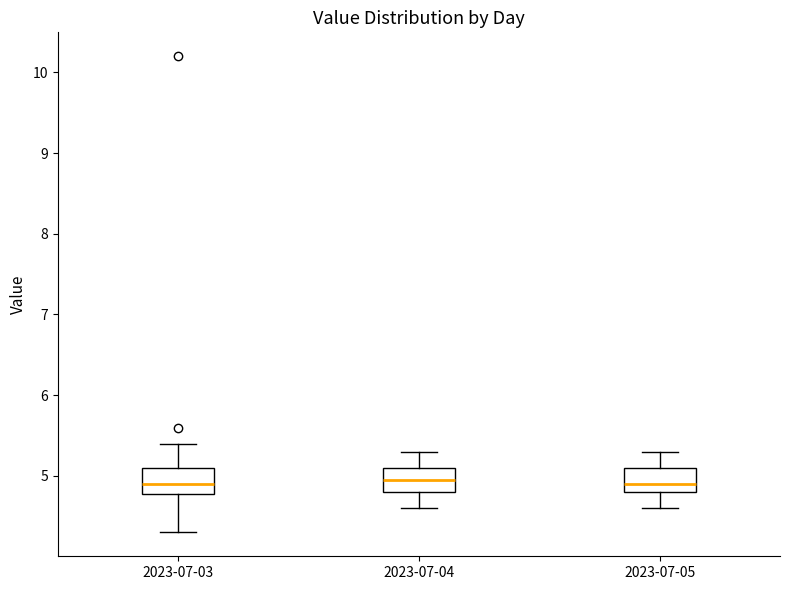

Reading left to right, transcribe this box plot: for each box, give where its median line is, the range the box spans, and where its two whiskers end, as read against the y-axis. The values are not printed on the chart, so give them approximately, as read against the axis.

2023-07-03: median 4.9, box 4.8 to 5.1, whiskers 4.3 to 5.4
2023-07-04: median 5.0, box 4.8 to 5.1, whiskers 4.6 to 5.3
2023-07-05: median 4.9, box 4.8 to 5.1, whiskers 4.6 to 5.3